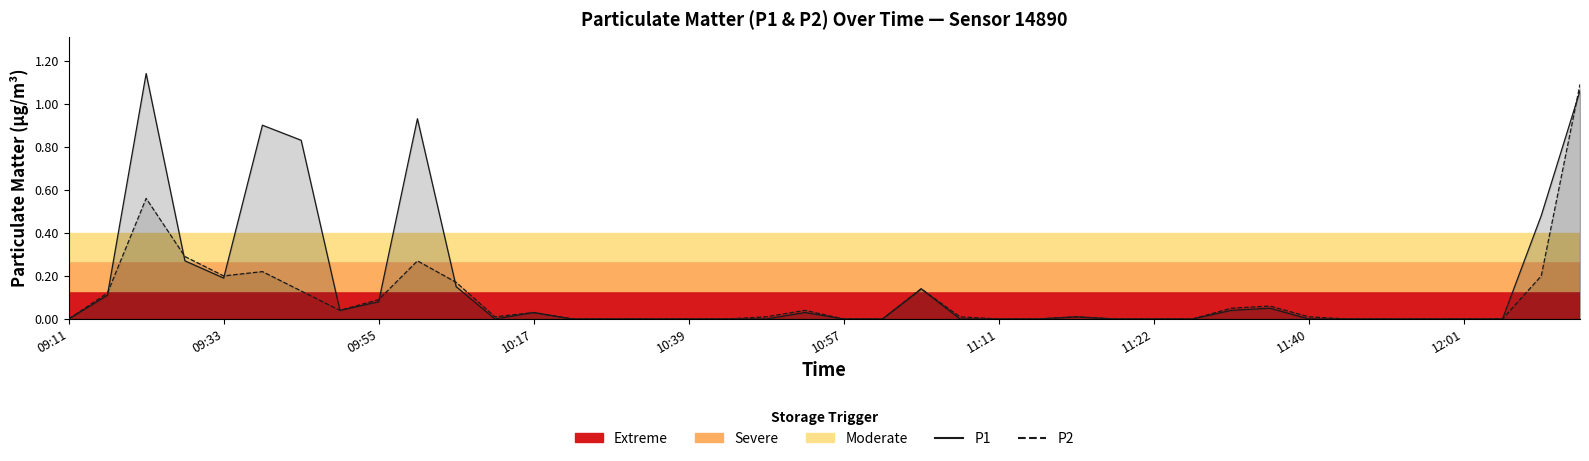

Does the chart have visible grid lines?

No